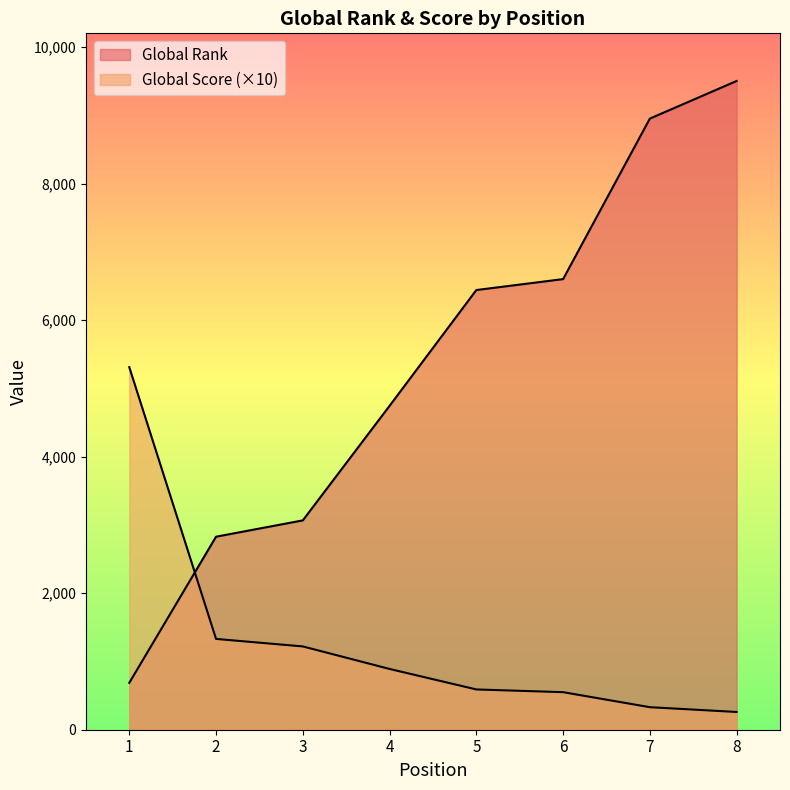

Rank the series by their average value, from lowest to highest.

Global Score, Global Rank